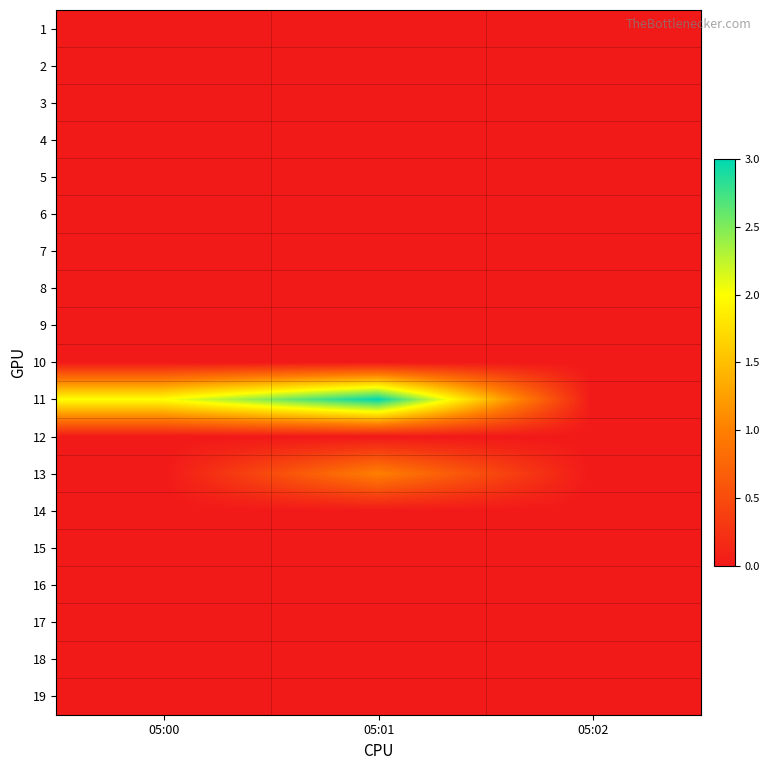

Which has a higher value, 05:01 or 05:00?

05:01